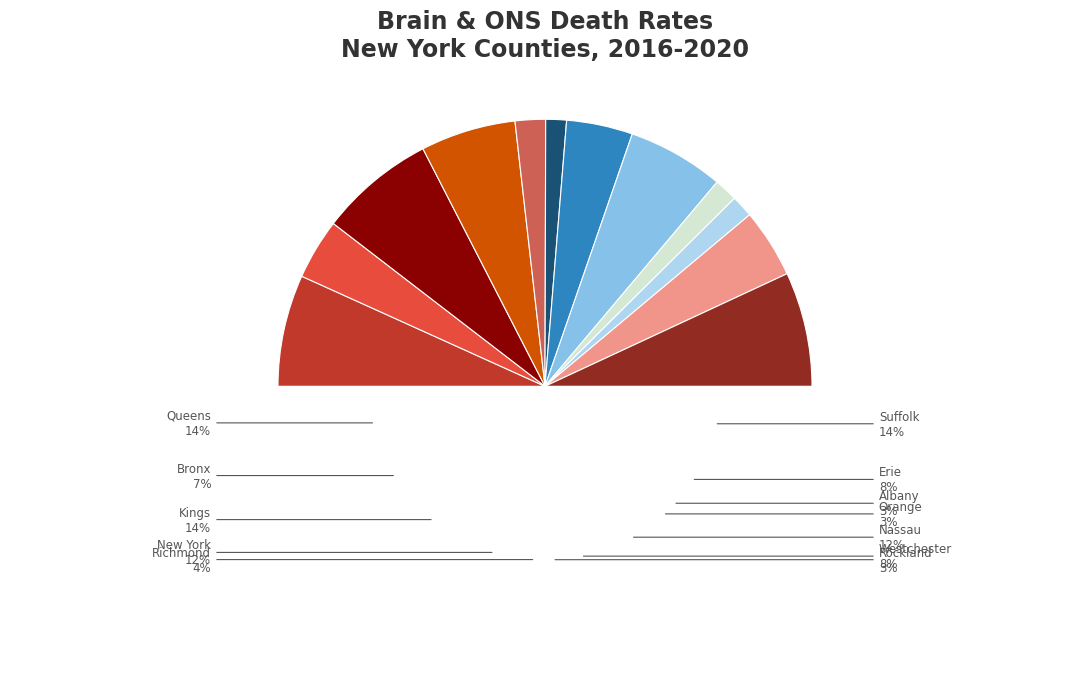

To the nearest percent, what portion does Albany County represent?

3%